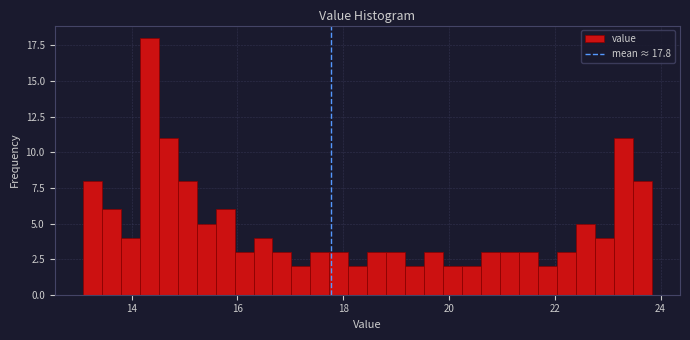

Around what value on the x-axis is the tallest bar? Give the approximate position of its centre, as read against the axis.

14.4